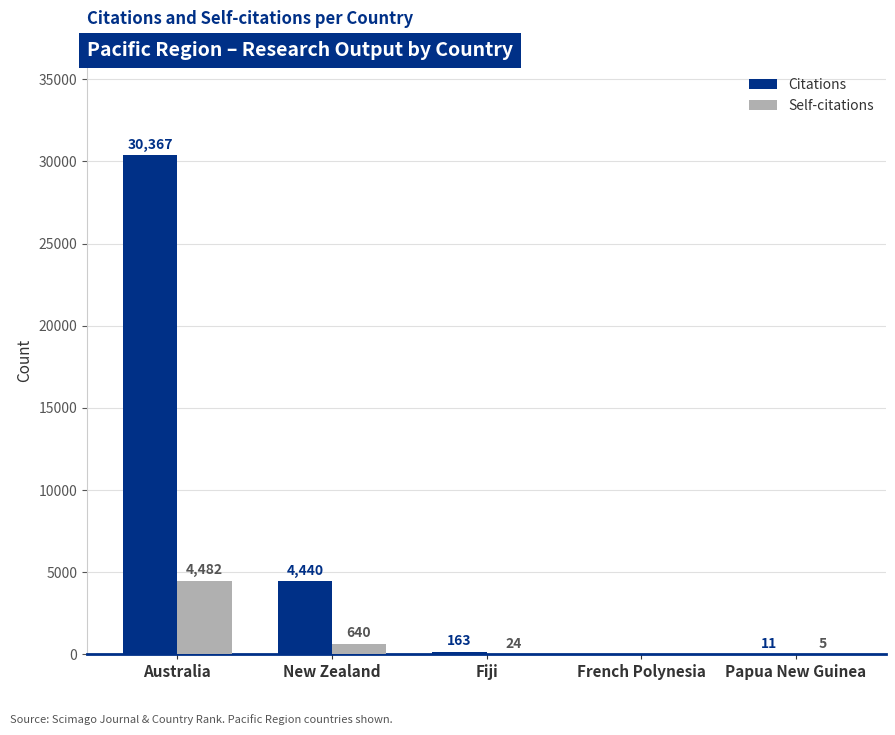

True or false: Citations has a value of 19463 at Australia.

False